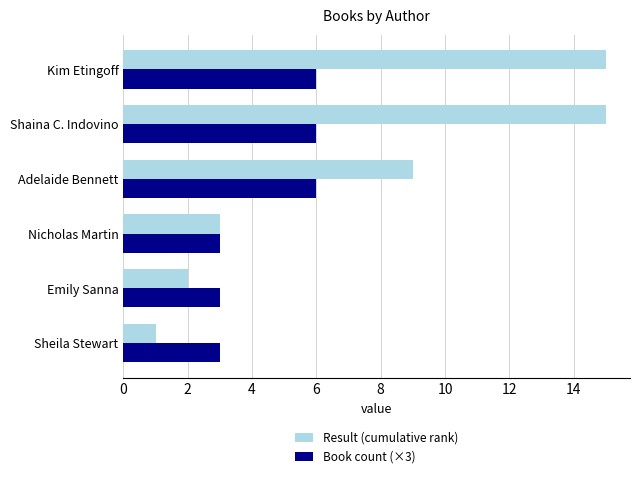

What is the total value across all series at Nicholas Martin?

6